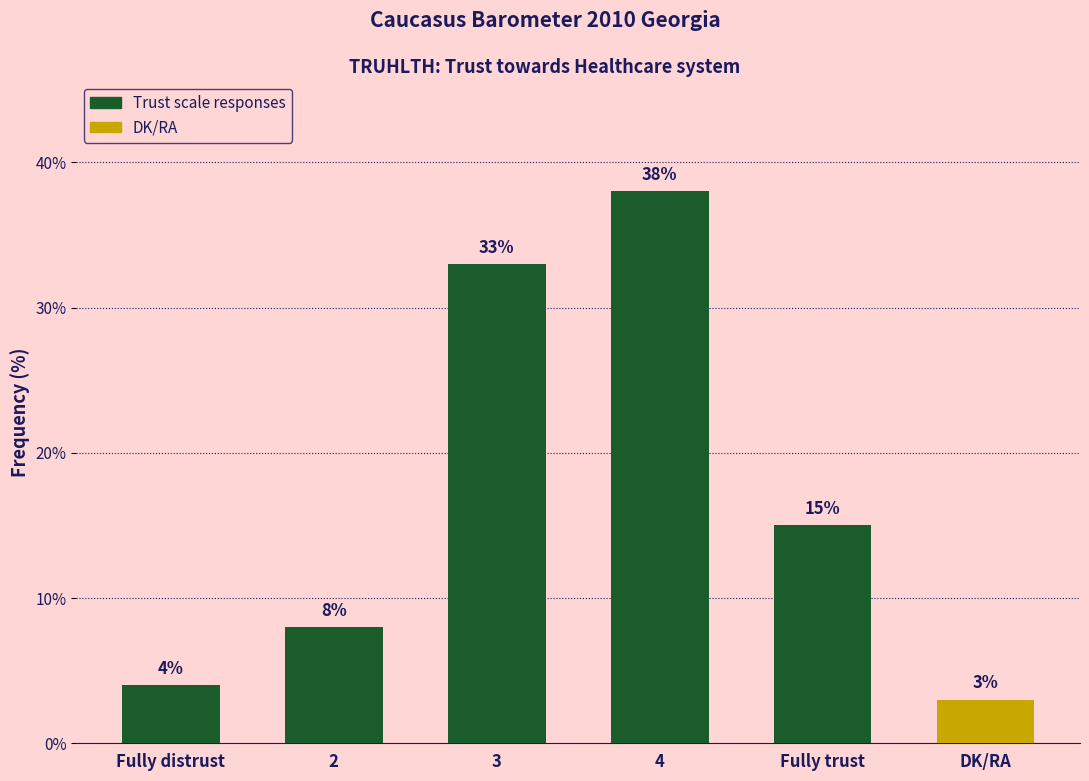

What is the change in value from Fully distrust to 3?

+29